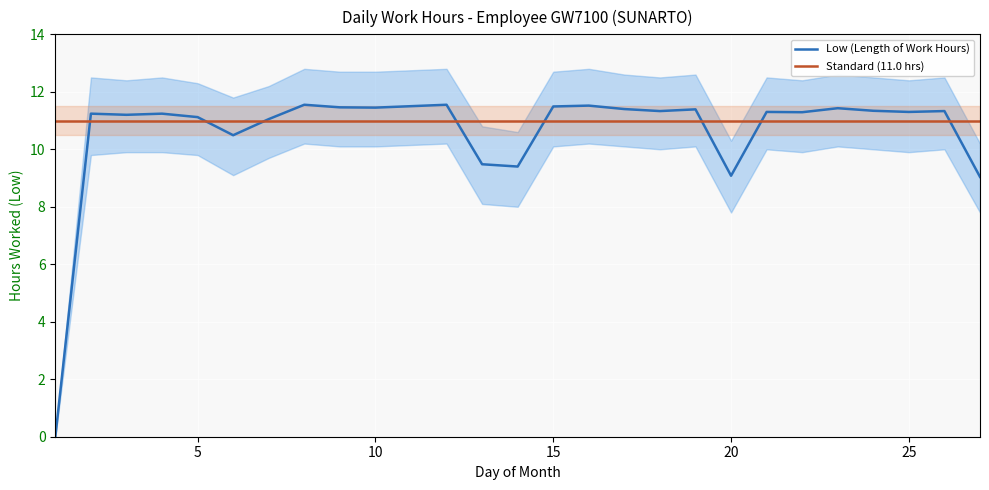

What is the maximum value for Standard (11.0 hrs)?

11.0